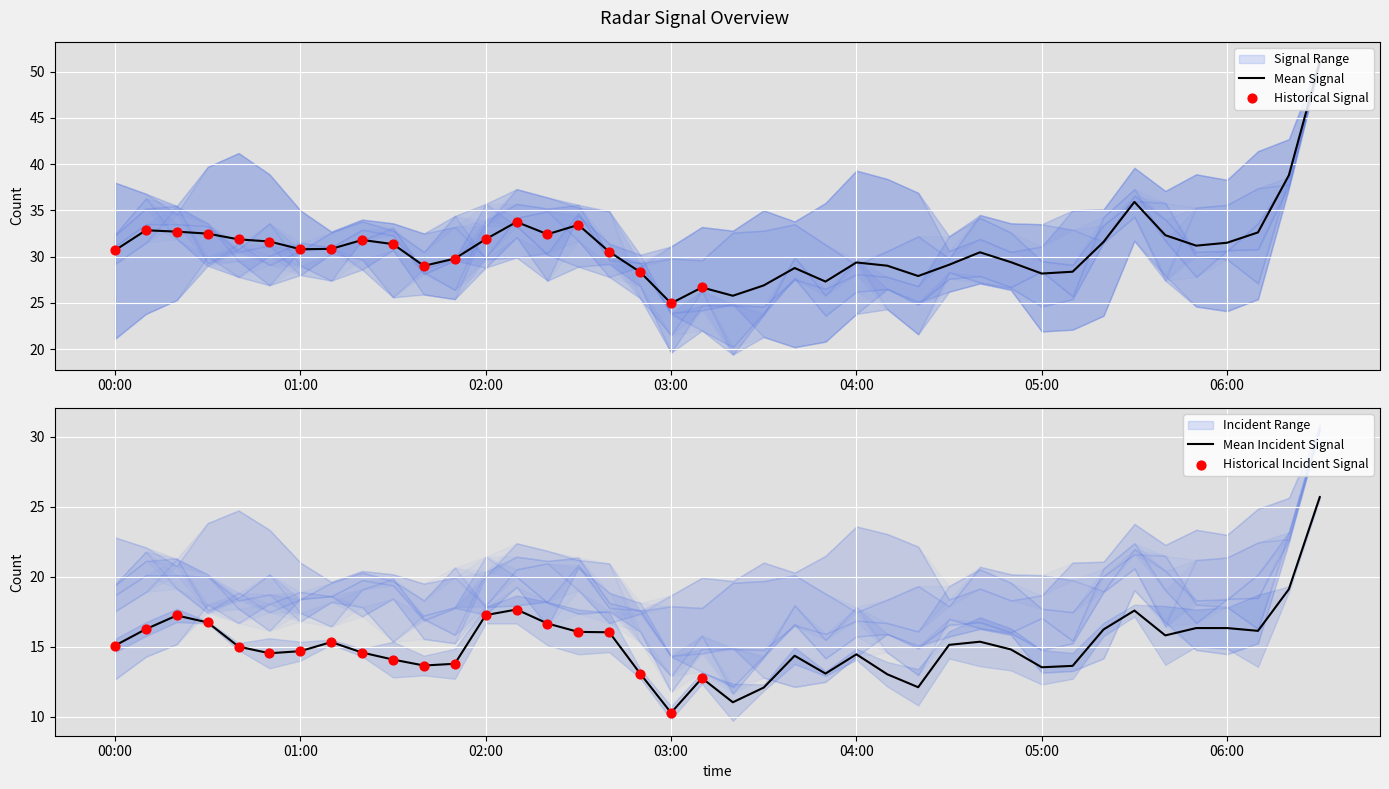

Which category has the lowest value in the Mean Signal series?

03:00